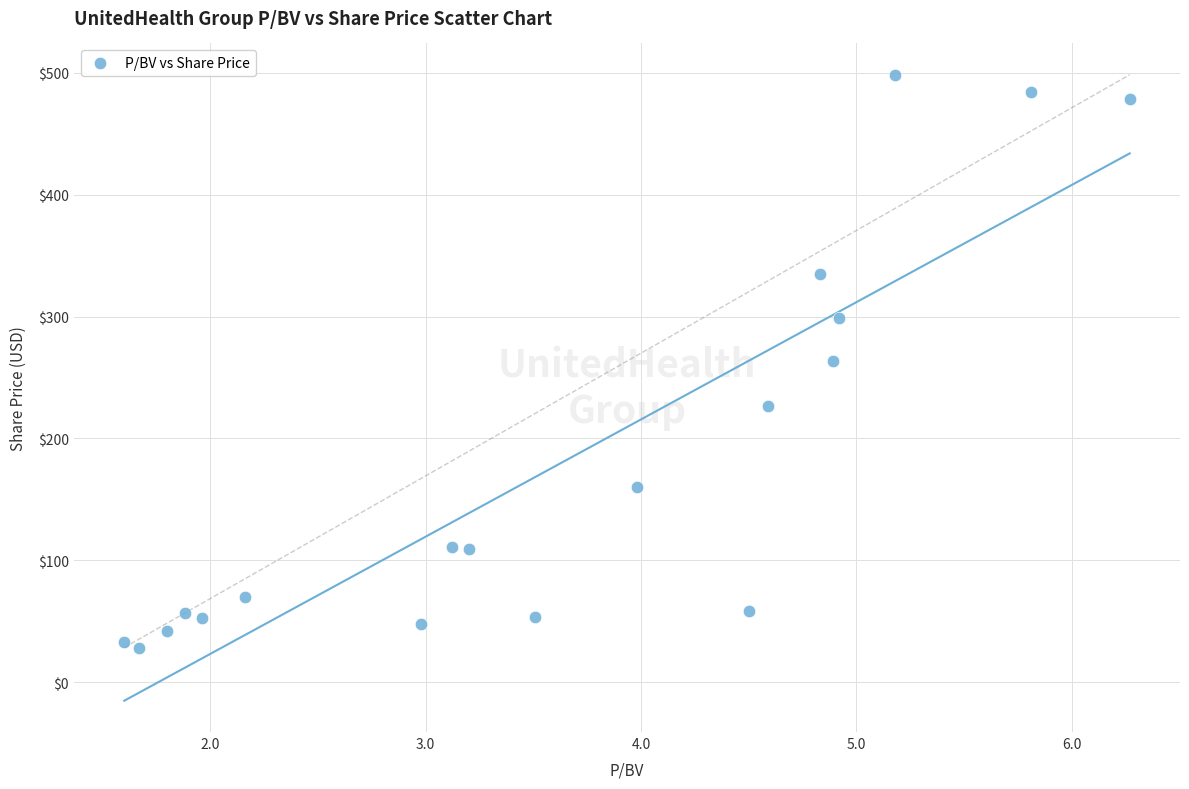

What is the range of X values (max minus min)?

4.7